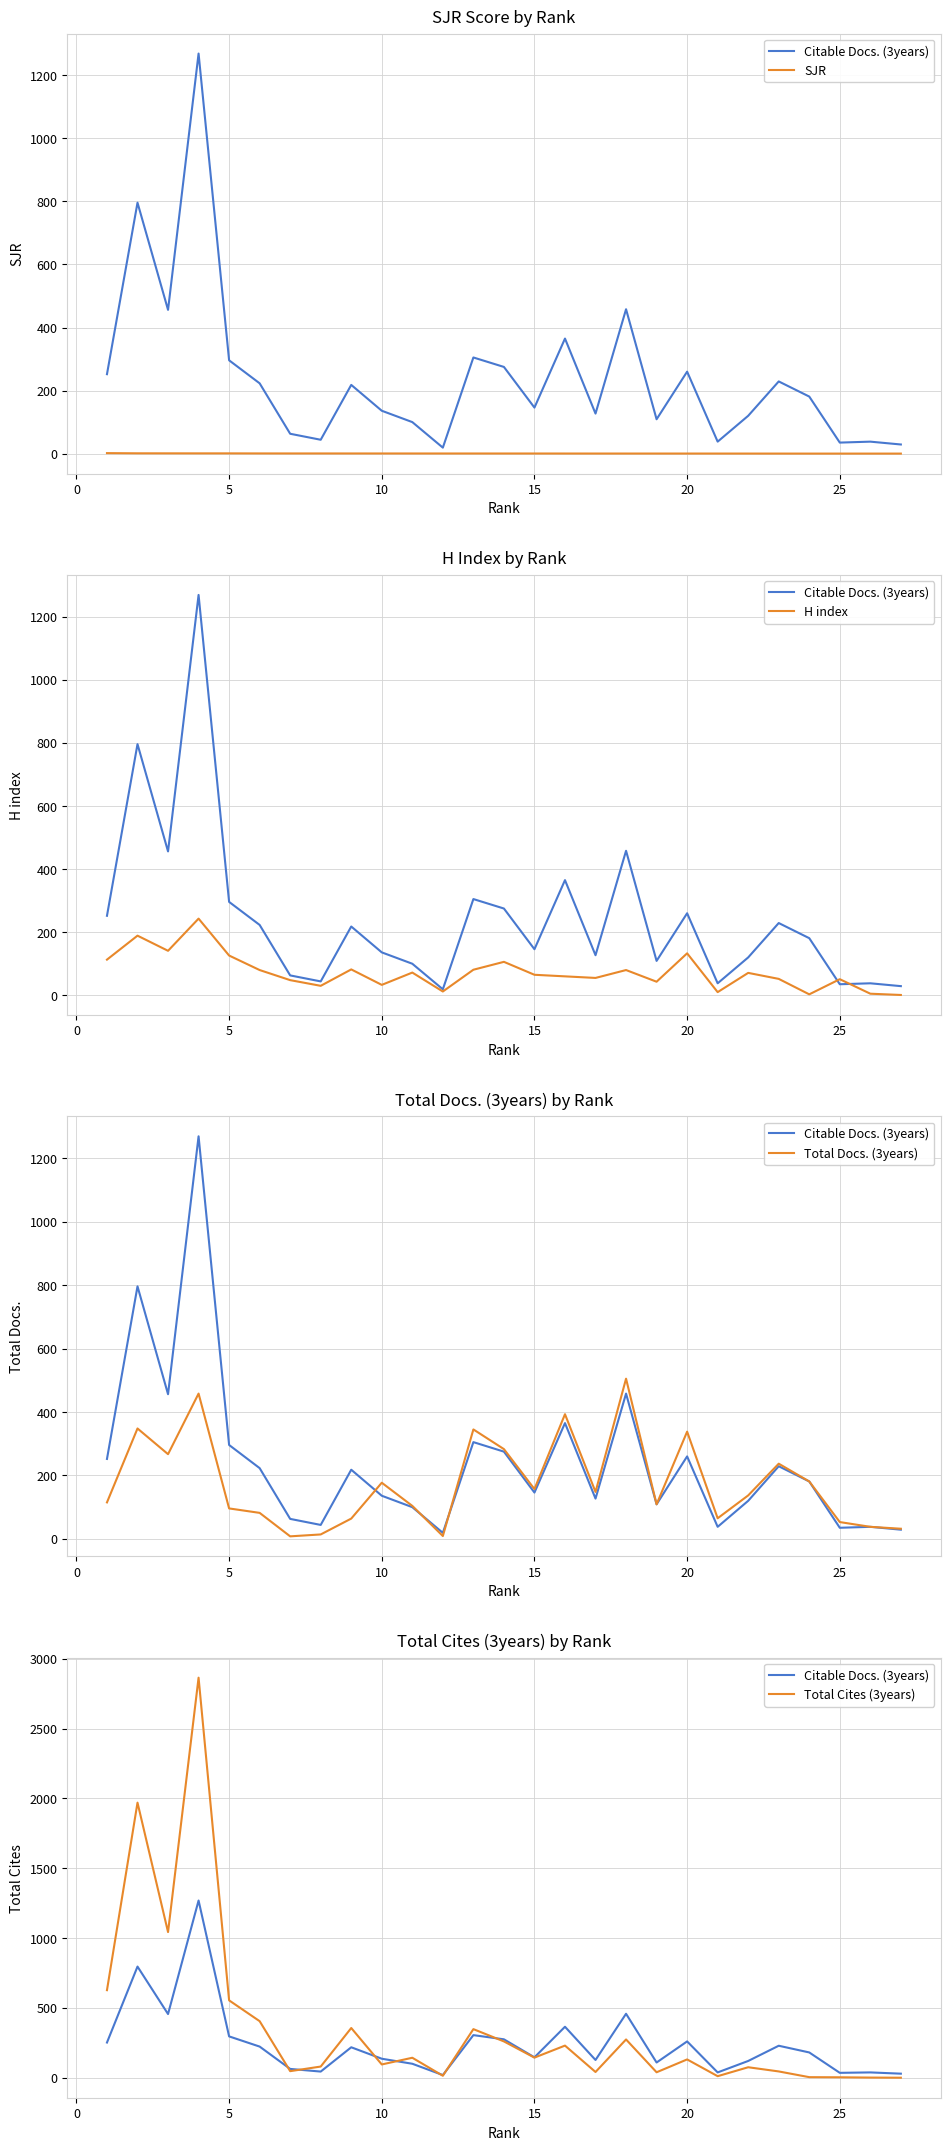

List the series in order of their peak value, highest first.

Total Cites (3years), Citable Docs. (3years), Total Docs. (3years), H index, SJR